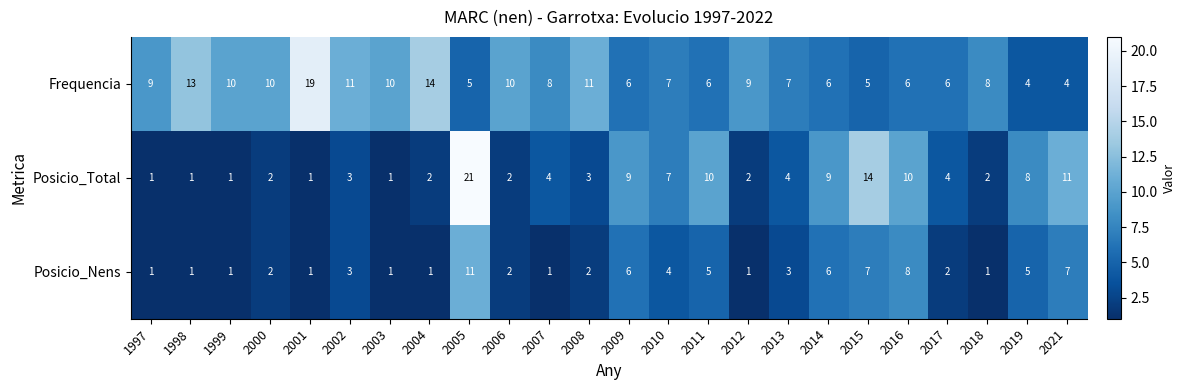

Count the number of categories in the chart.

24